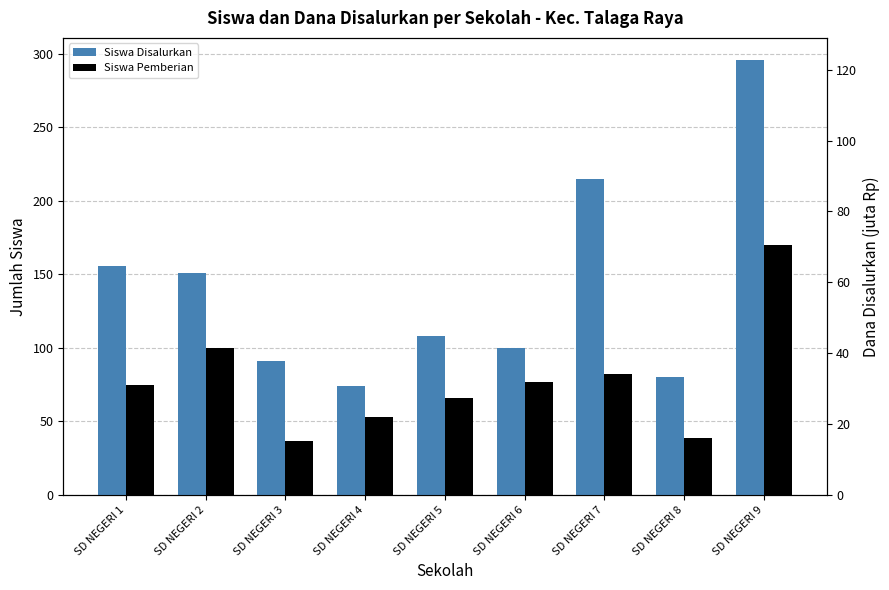

What is the maximum value for Dana Disalurkan (juta Rp)?

122.8